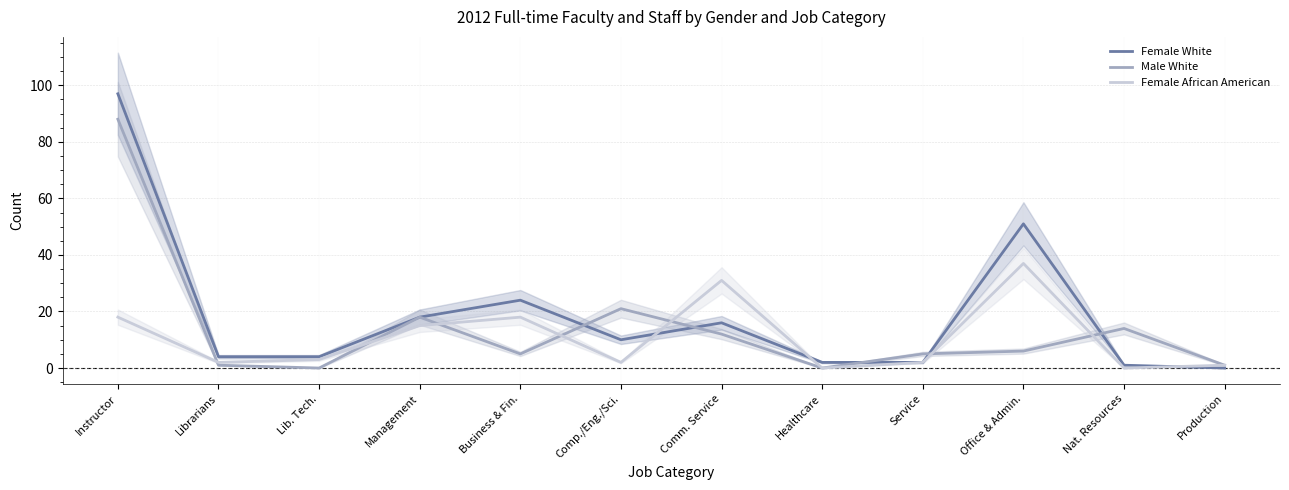

At which label is Male White closest to 44?

Comp./Eng./Sci.